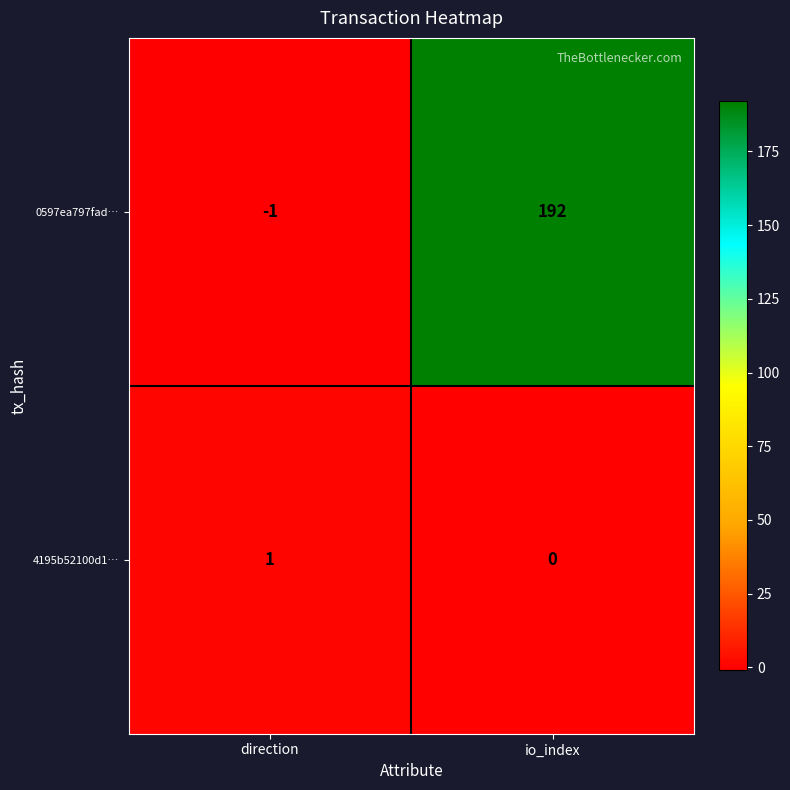

Rank the series at io_index from lowest to highest value.

4195b52100d1…, 0597ea797fad…